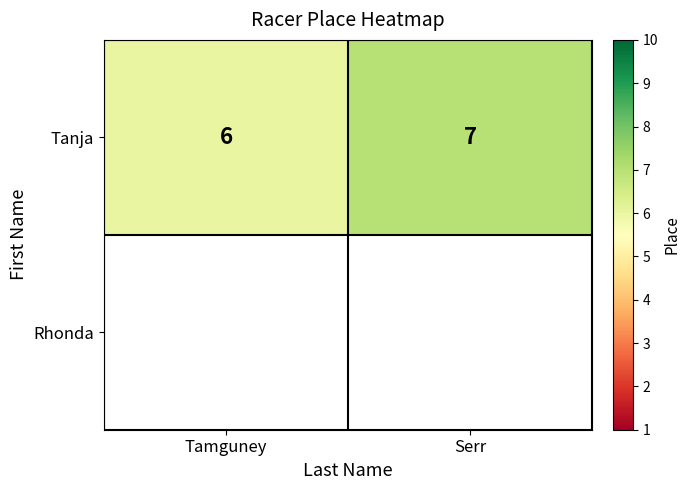

Rank the categories by value from highest to lowest.

Serr, Tamguney